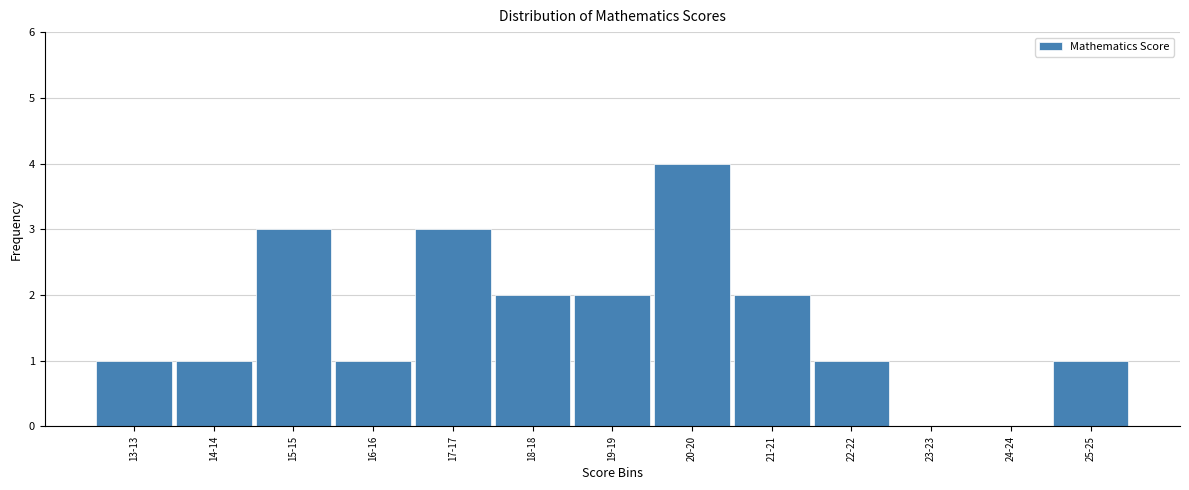

Reading left to right, transcribe all the data shown in this chart.

13-13=1	14-14=1	15-15=3	16-16=1	17-17=3	18-18=2	19-19=2	20-20=4	21-21=2	22-22=1	23-23=0	24-24=0	25-25=1